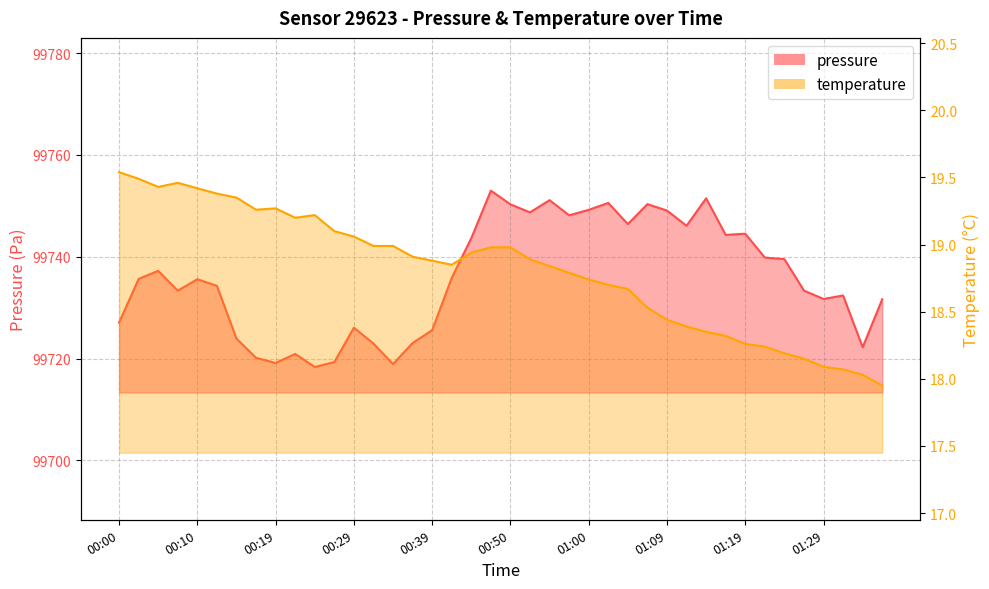

What is the label of the 9th point from the right?

01:17